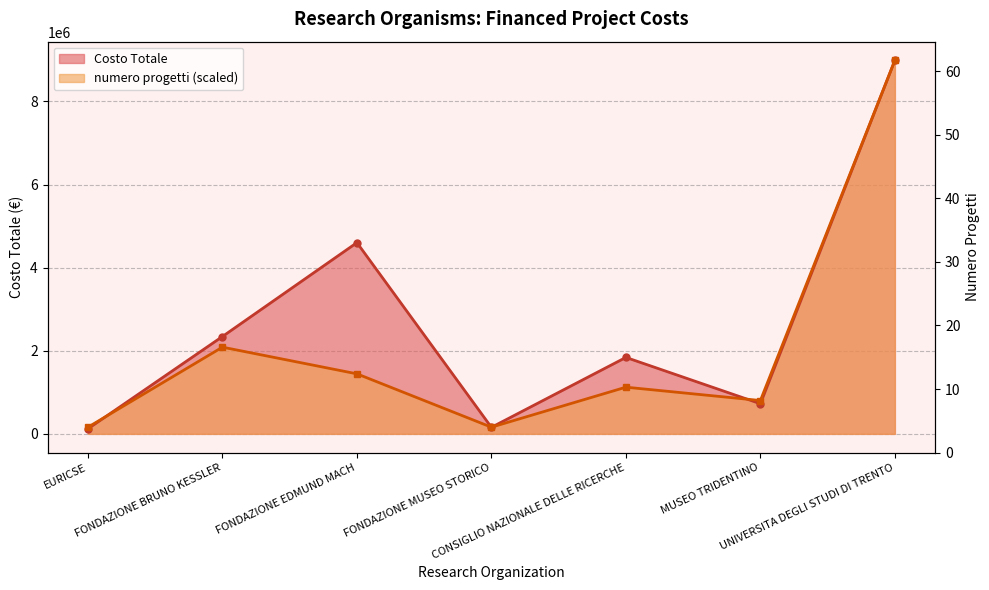

Where is numero progetti nearest to the value 4574594?

FONDAZIONE BRUNO KESSLER